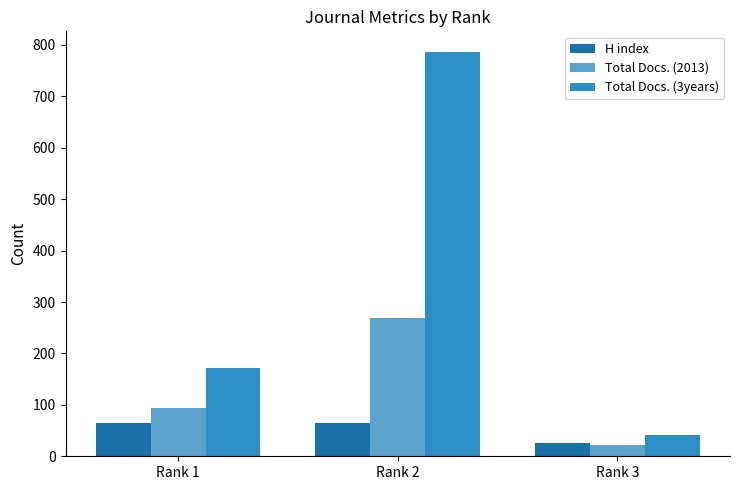

The value of Total Docs. (2013) at Rank 3 is 22. True or false?

True